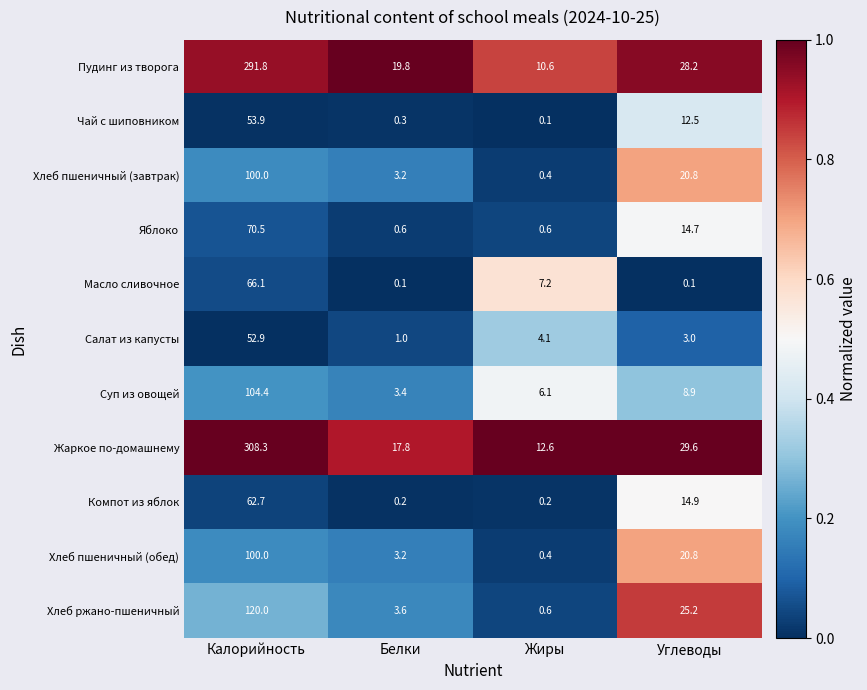

What is the sum of all Салат из капусты values?

61.0